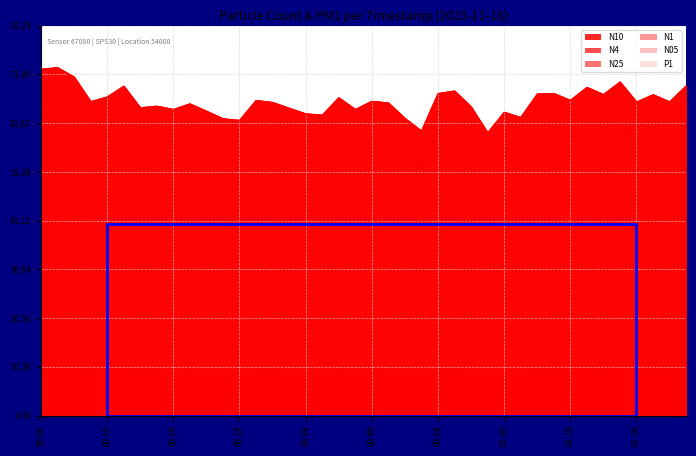

Which has a higher value, 01:31 or 00:07?

01:31